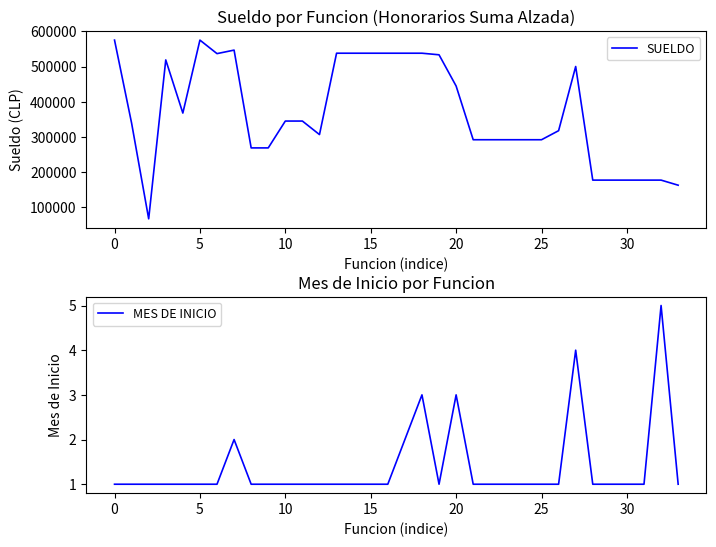

True or false: MES DE INICIO and SUELDO cross at least once.

False